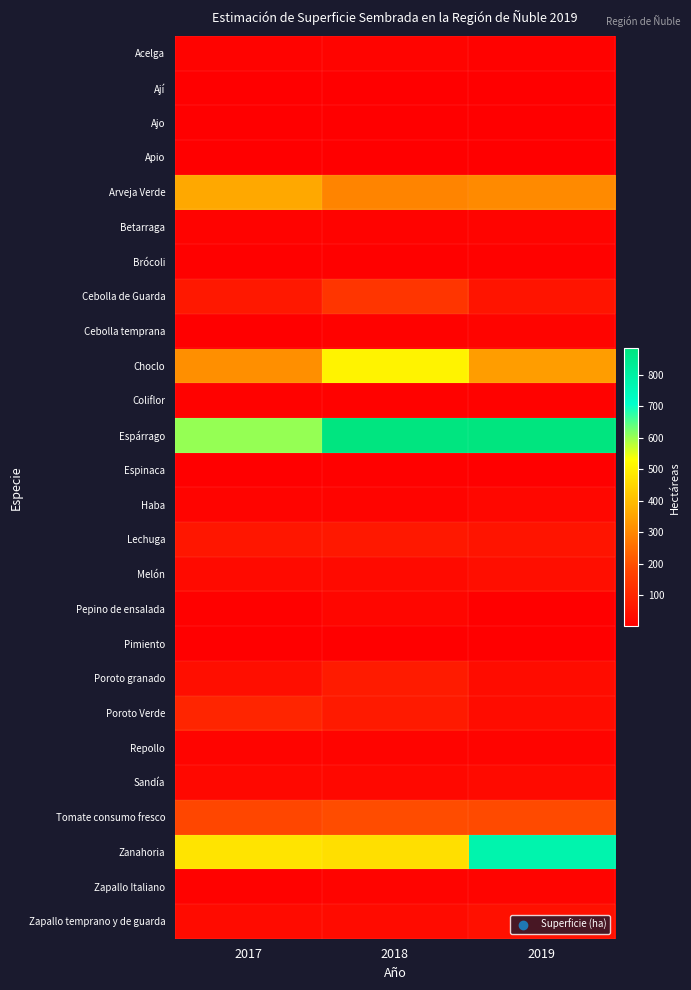

Reading left to right, list all the values displayed in this chart.

Acelga: 2017=11.2	2018=11.8	2019=8.1
Ají: 2017=2.4	2018=4.1	2019=3.3
Ajo: 2017=1.3	2018=2.2	2019=1.1
Apio: 2017=1.0	2018=4.5	2019=3.2
Arveja Verde: 2017=361.1	2018=294.0	2019=304.8
Betarraga: 2017=10.6	2018=9.8	2019=12.1
Brócoli: 2017=5.7	2018=6.1	2019=7.2
Cebolla de Guarda: 2017=64.1	2018=137.6	2019=54.5
Cebolla temprana: 2017=3.6	2018=7.8	2019=12.8
Choclo: 2017=314.8	2018=508.1	2019=340.4
Coliflor: 2017=7.9	2018=7.5	2019=6.5
Espárrago: 2017=603.3	2018=880.3	2019=884.6
Espinaca: 2017=2.2	2018=5.4	2019=3.2
Haba: 2017=13.1	2018=13.6	2019=20.8
Lechuga: 2017=60.7	2018=64.1	2019=54.3
Melón: 2017=29.9	2018=30.0	2019=38.8
Pepino de ensalada: 2017=5.4	2018=17.4	2019=2.1
Pimiento: 2017=1.4	2018=1.5	2019=1.7
Poroto granado: 2017=38.0	2018=73.4	2019=35.1
Poroto Verde: 2017=98.1	2018=68.7	2019=34.7
Repollo: 2017=13.1	2018=14.2	2019=14.2
Sandía: 2017=23.6	2018=22.6	2019=28.1
Tomate consumo fresco: 2017=182.2	2018=192.2	2019=187.5
Zanahoria: 2017=479.0	2018=470.2	2019=776.0
Zapallo Italiano: 2017=8.1	2018=11.6	2019=11.6
Zapallo temprano y de guarda: 2017=31.1	2018=31.6	2019=42.6